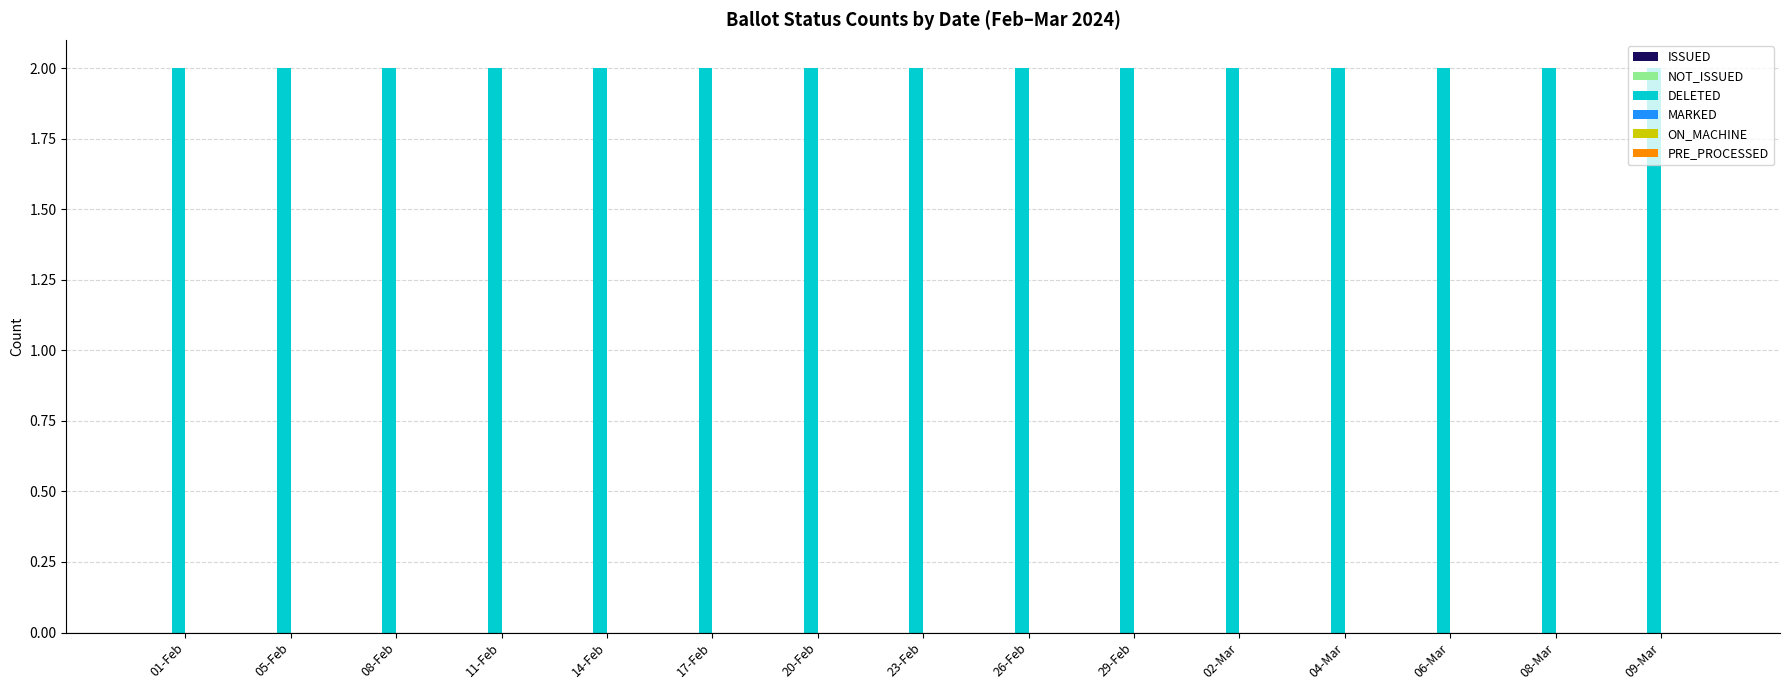

How many bars are there in each group?

6